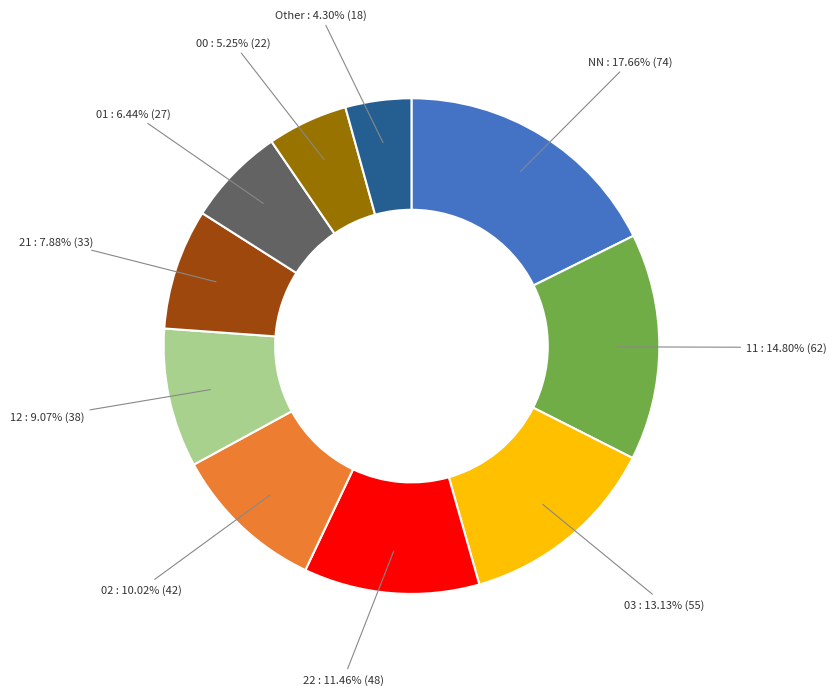

Does any single category account for the majority?

No